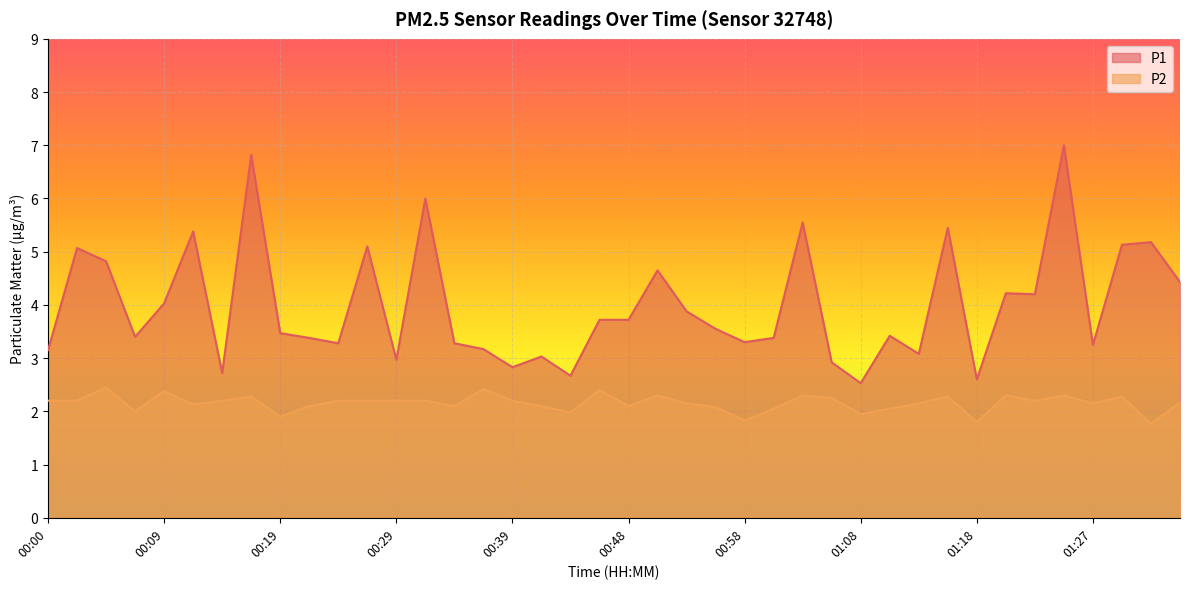

At which category does P2 reach its first local valley?

00:07